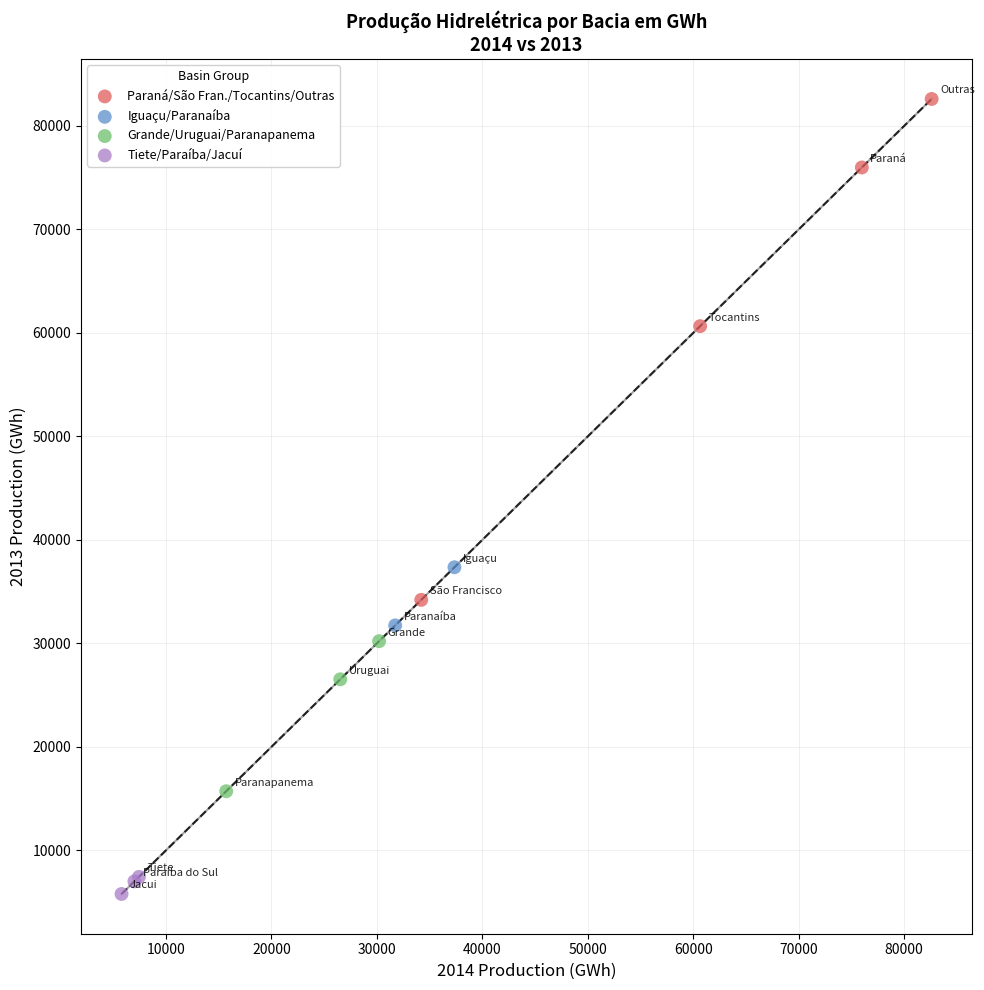

Which series contains the lowest Y value?

Tiete/Paraíba/Jacuí